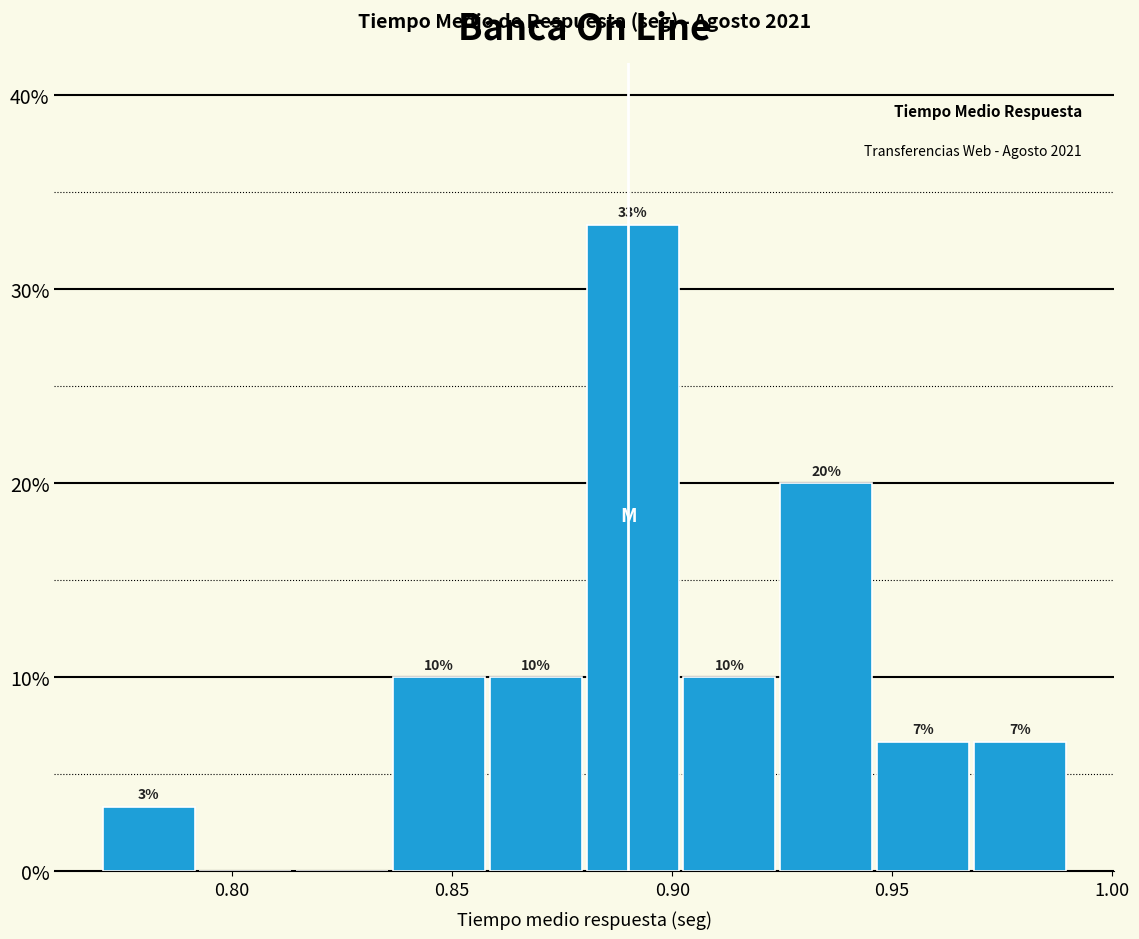

Over which range of the x-axis is the bar tallest?

0.880 to 0.902